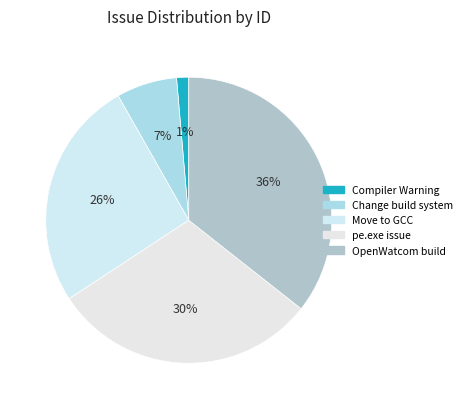

Does any single category account for the majority?

No